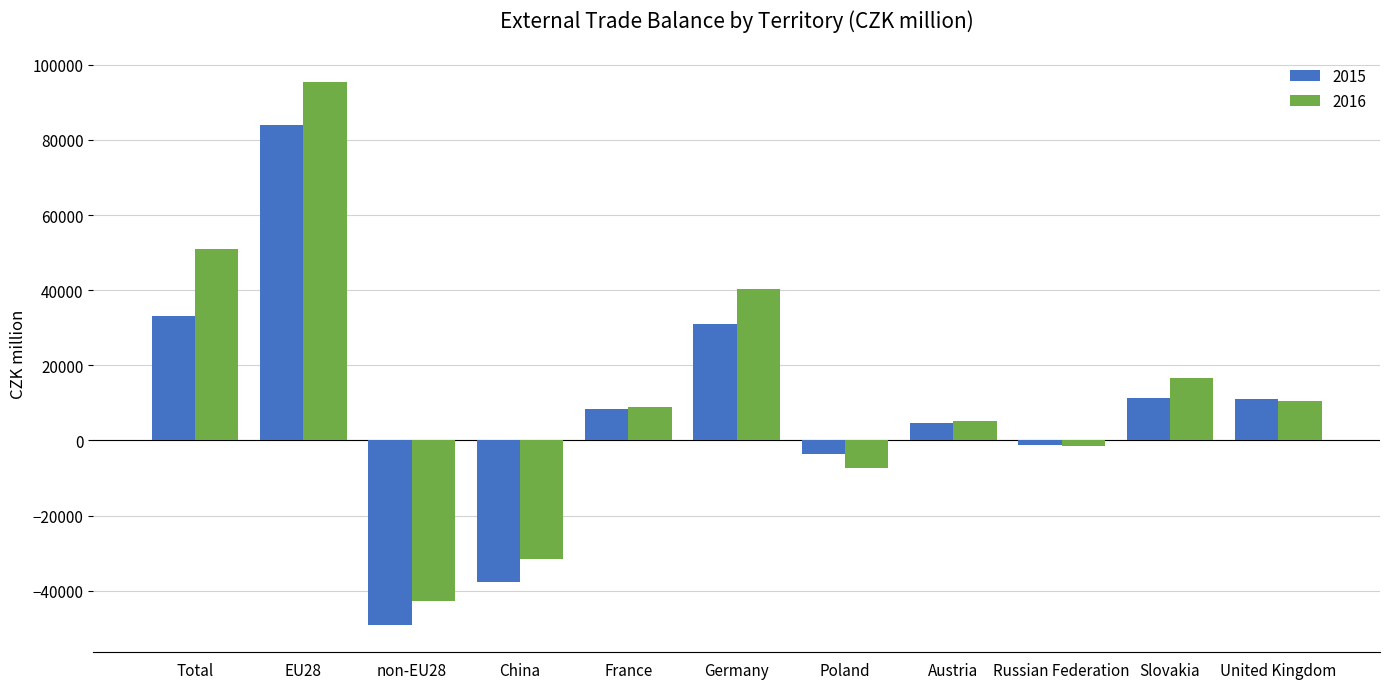

How many data points does each series have?

11